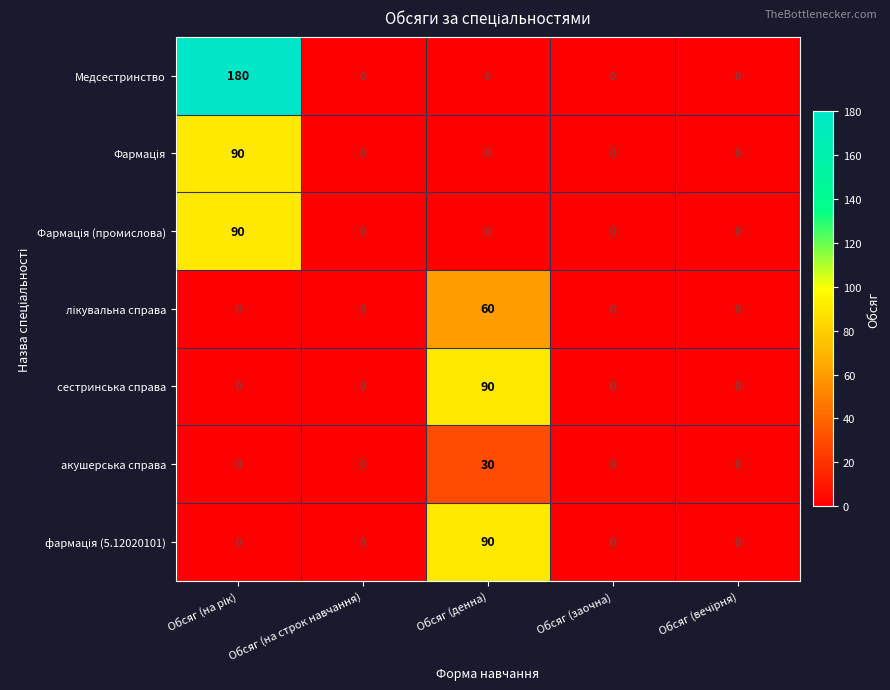

What is the average value of the Медсестринство series?

36